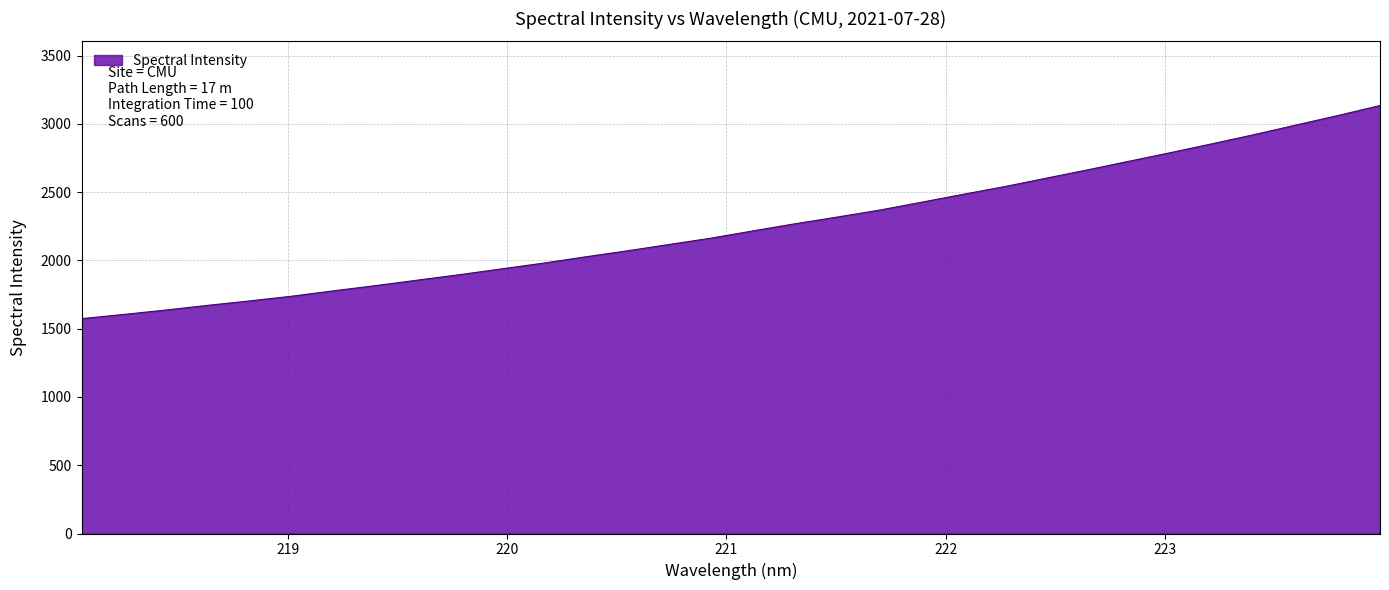

What is the greatest value displayed?

3133.8